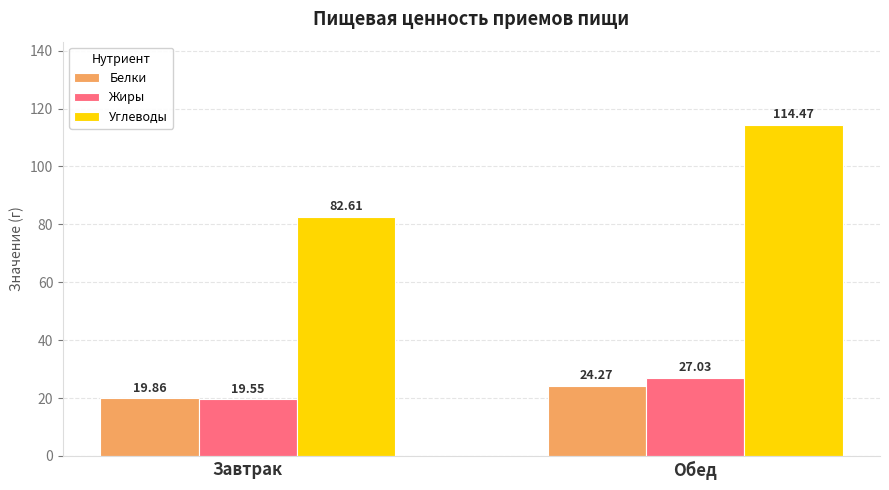

What is the difference between the Жиры values at Завтрак and Обед?

7.5